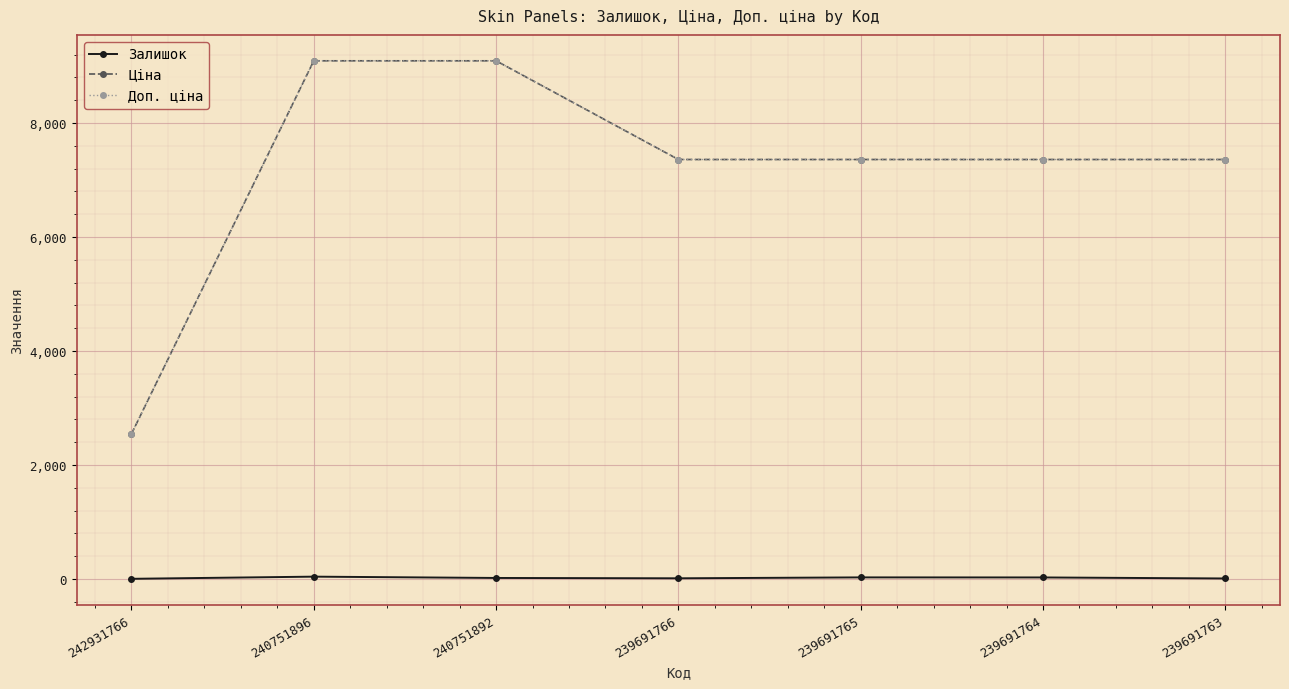

Is it true that Доп. ціна equals 3842.2 at 239691763?

False